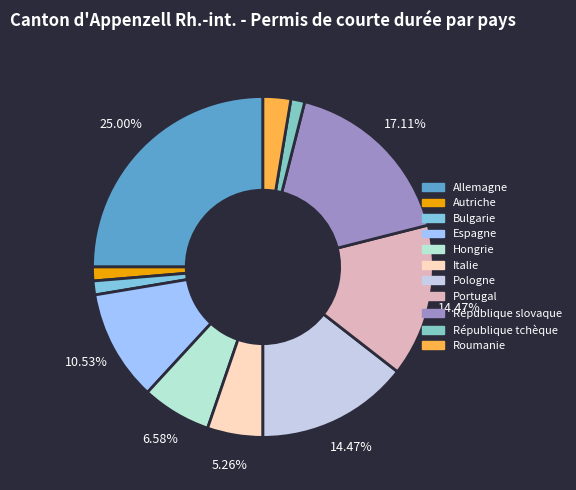

Which category has the biggest portion of the pie?

Allemagne